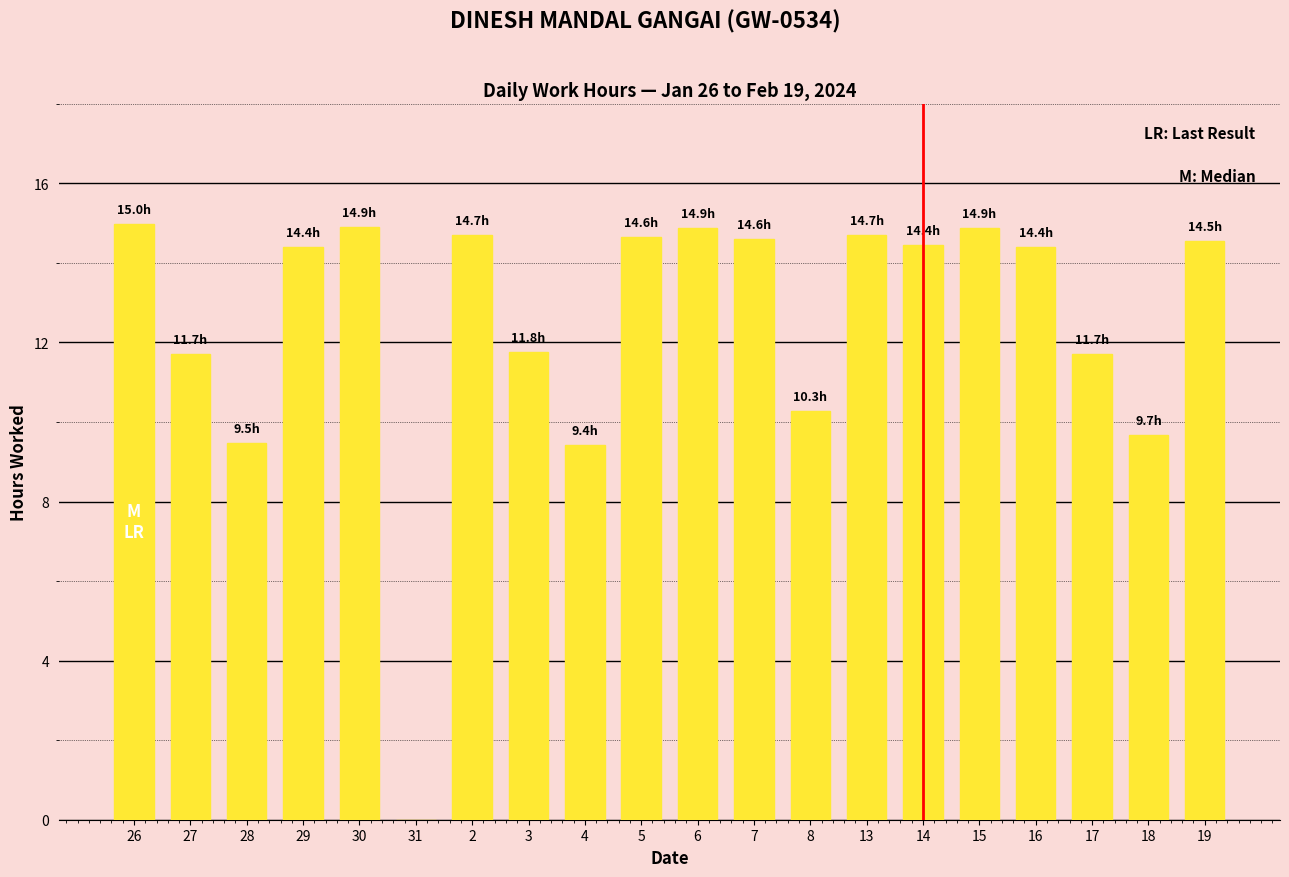

Is it true that the value at 27 is 11.7?

True